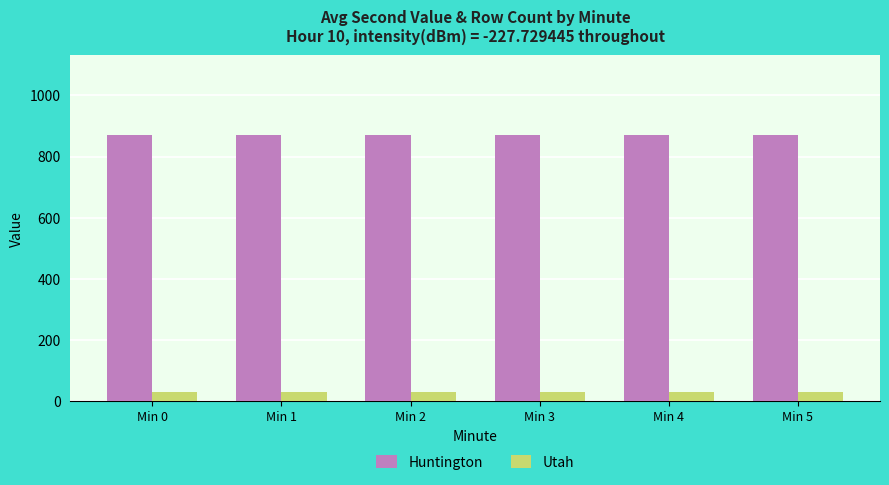

What is the minimum value for Huntington?

870